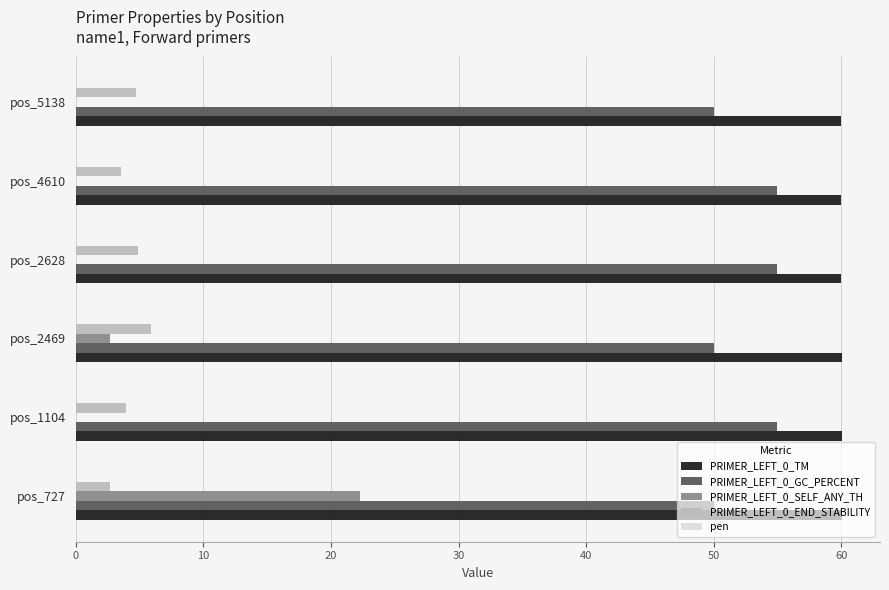

The value of PRIMER_LEFT_0_TM at pos_1104 is 12.8. True or false?

False